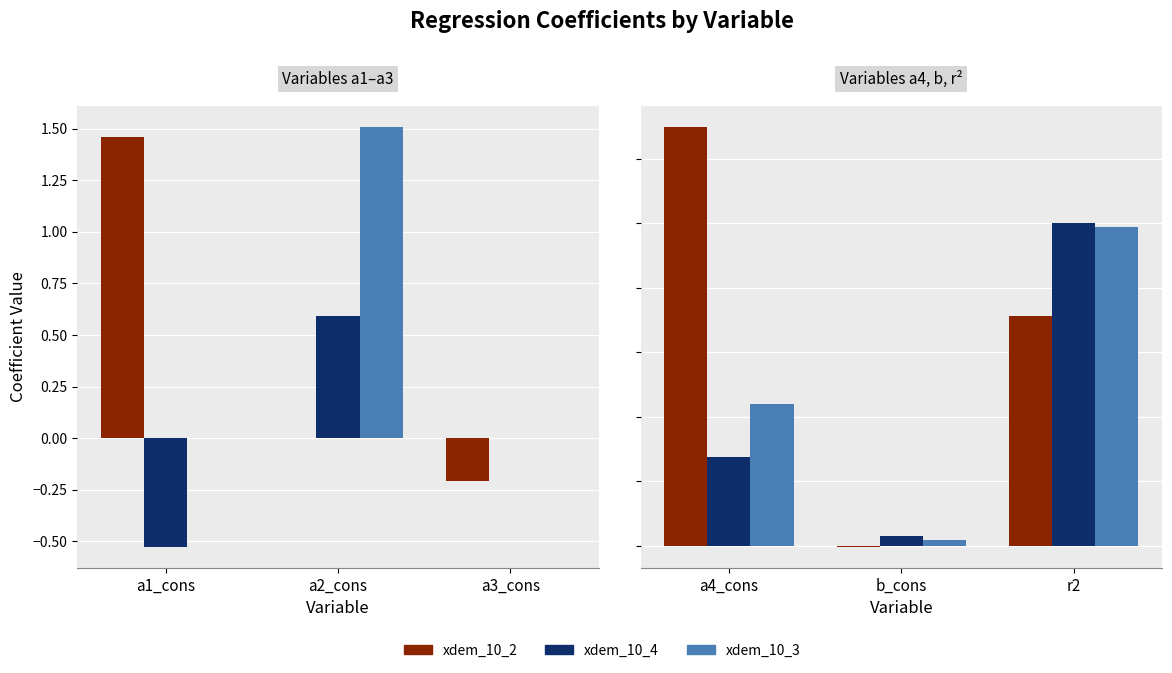

How many data points in xdem_10_2 are less than 0?

1